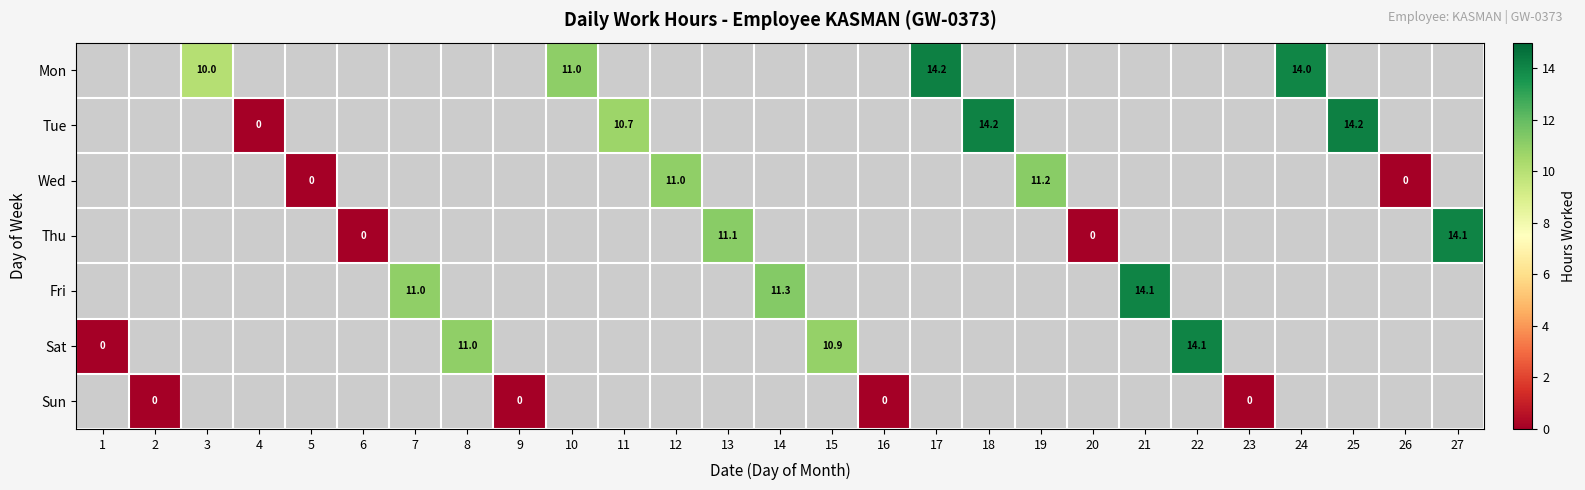

How many values in the Fri series are below 11?

1